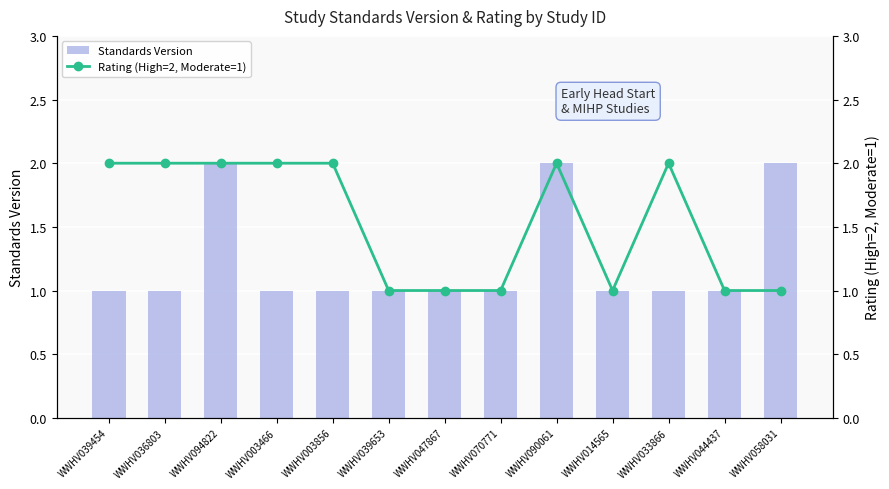

The value of Rating (High=2, Moderate=1) at WWHV014565 is 0. True or false?

False